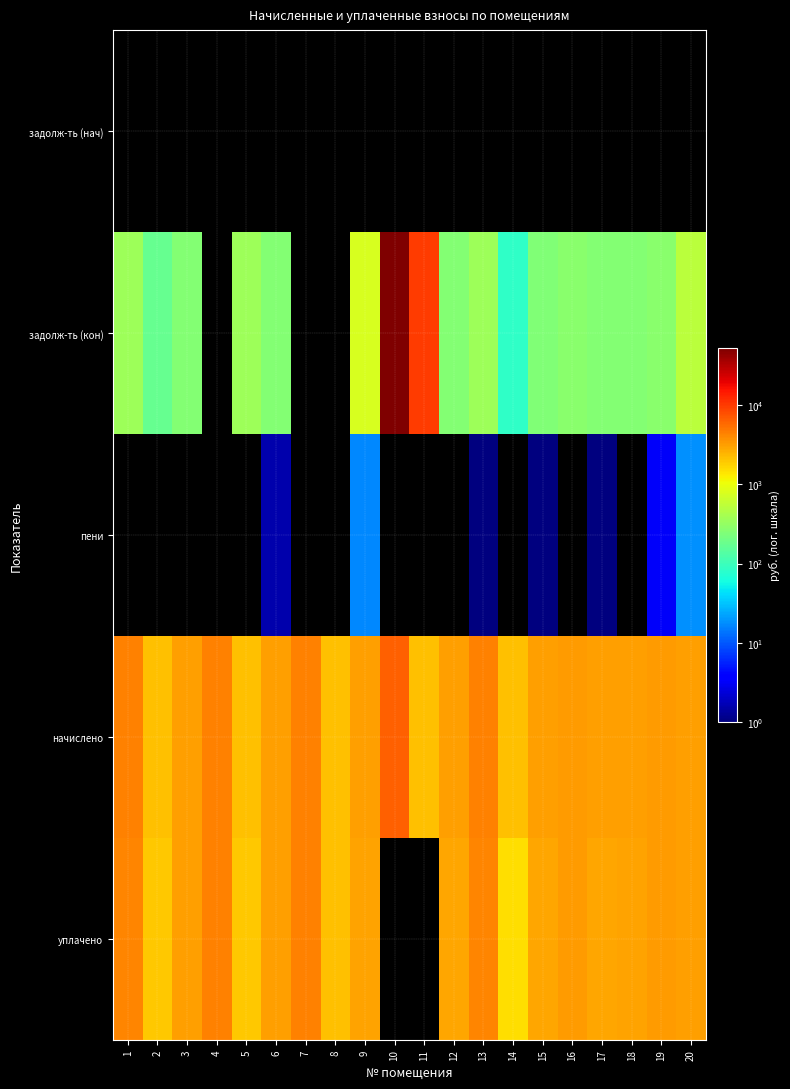

Which category has the lowest value across all series?

1